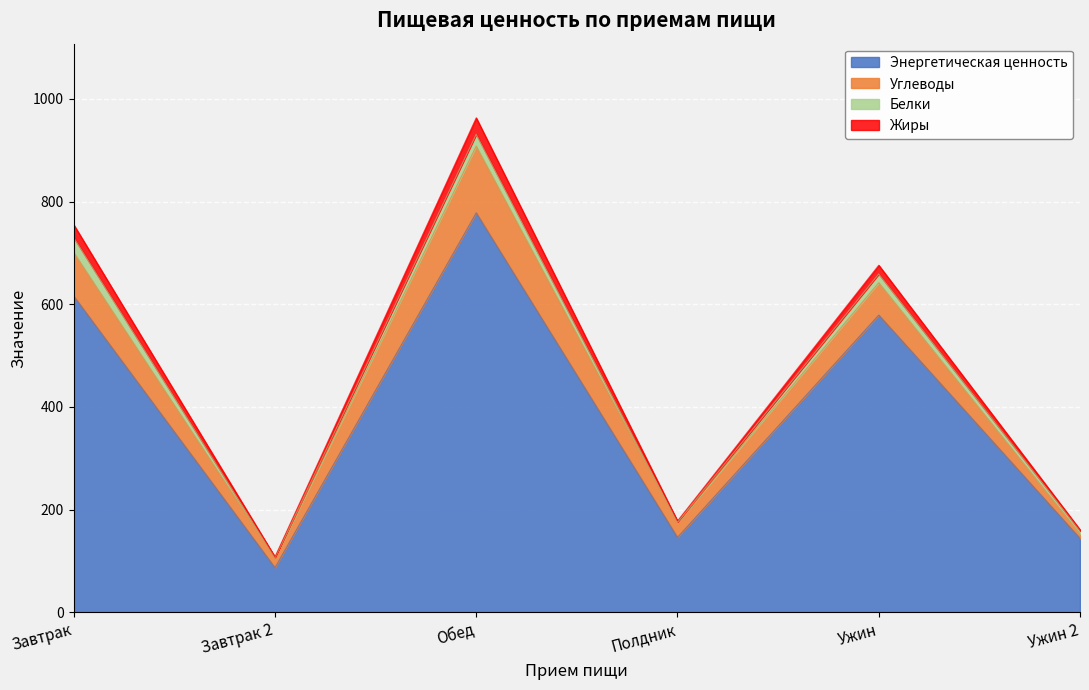

In Энергетическая ценность, how many points are higher than both neighbors (excluding endpoints)?

2